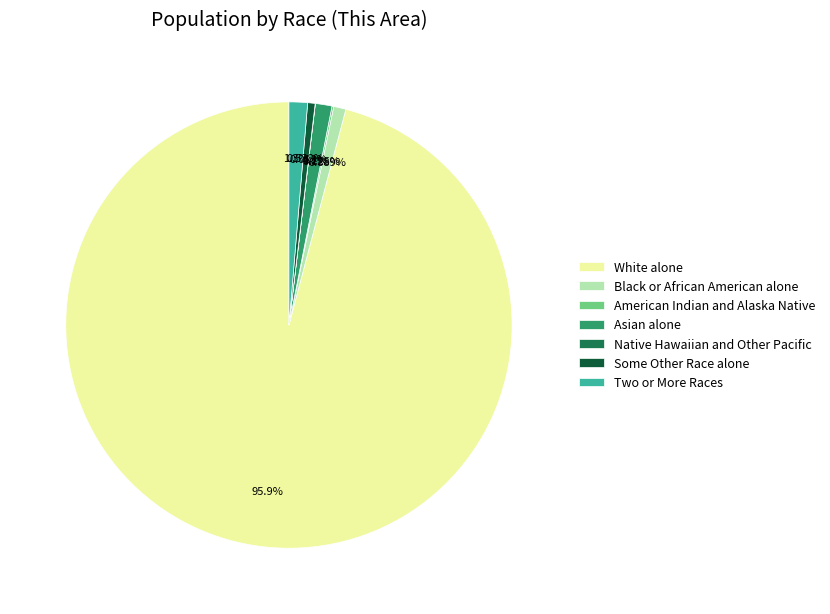

Is Two or More Races the majority of the pie?

No